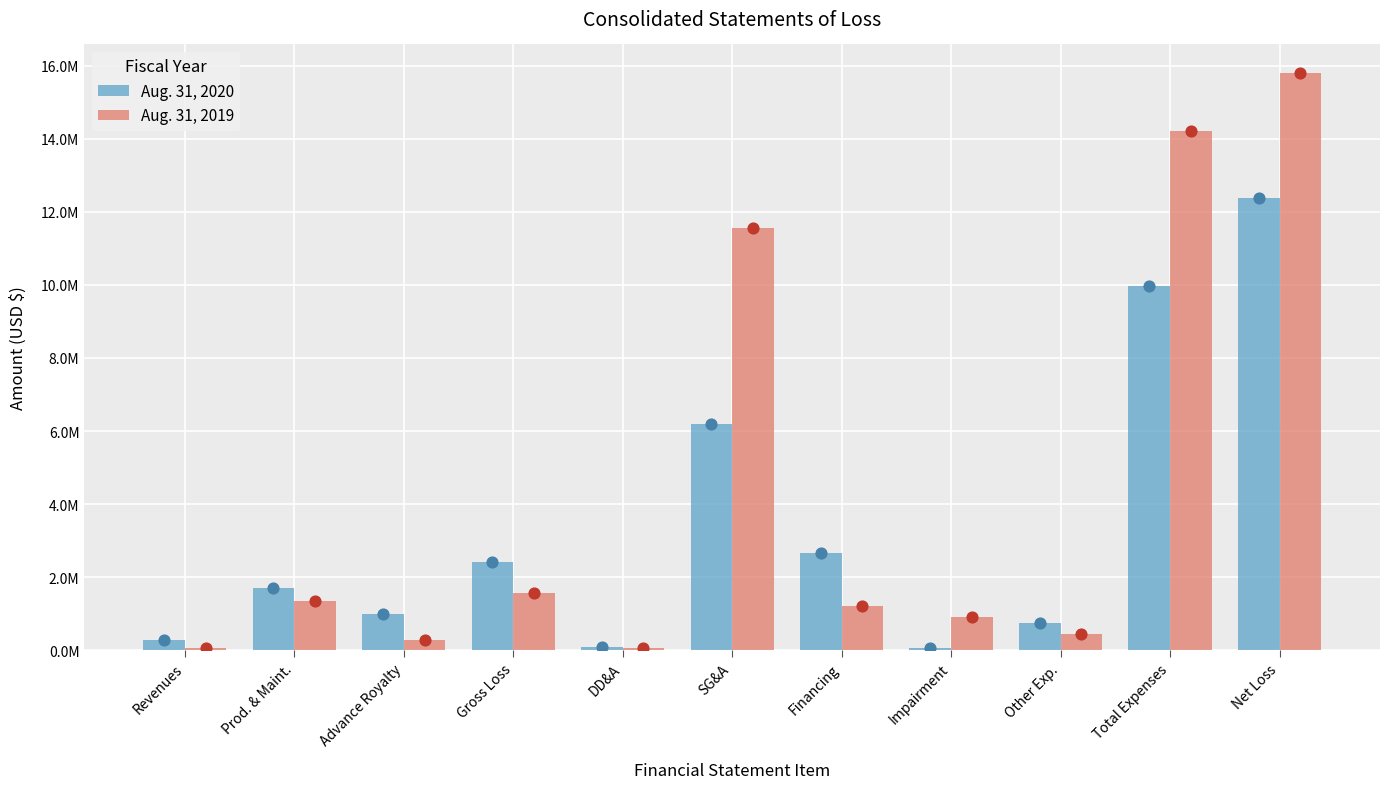

What are all the series names shown in the legend?

Aug. 31, 2020, Aug. 31, 2019